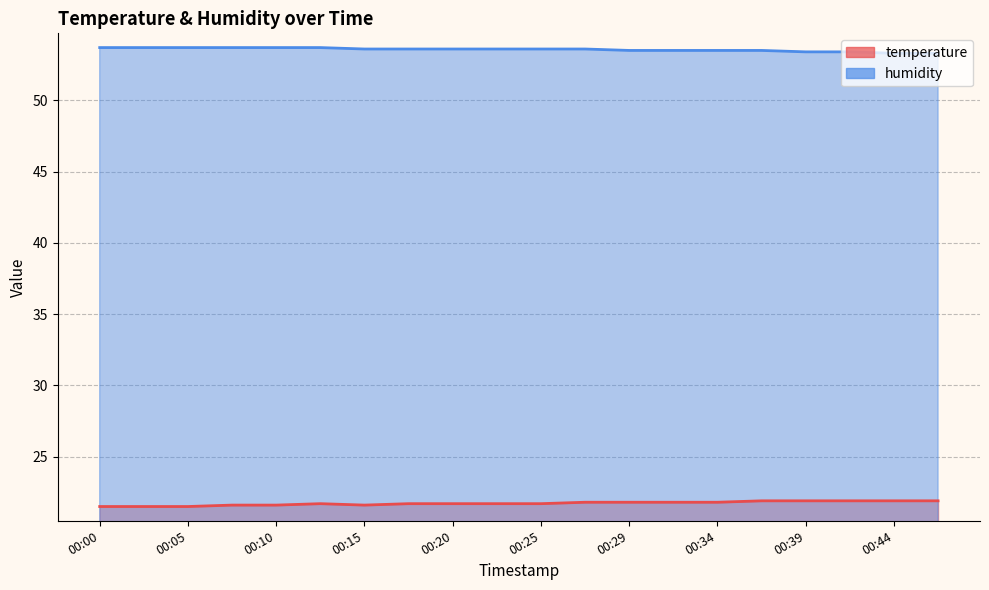

Does the chart have visible grid lines?

Yes